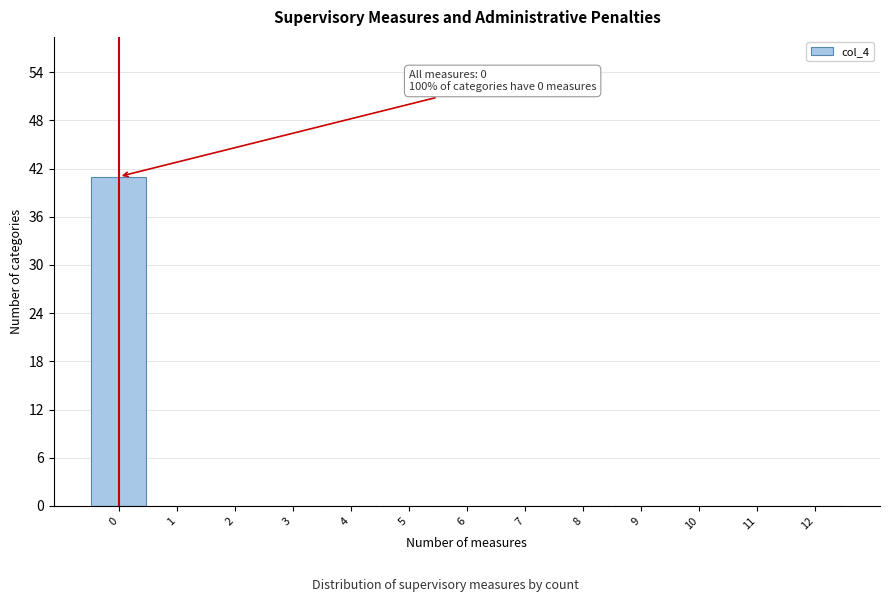

Over which range of the x-axis is the bar tallest?

-0.5 to 0.5